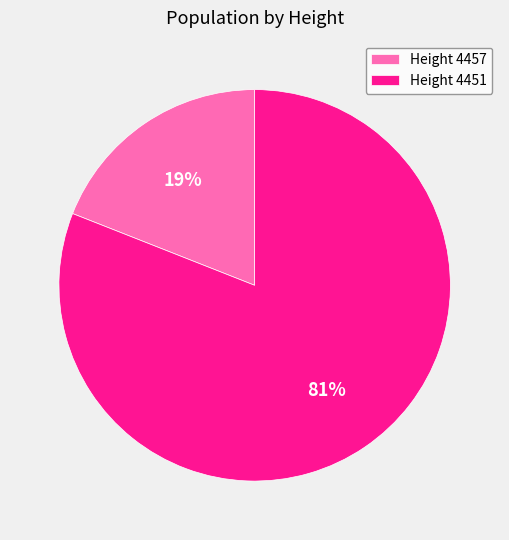

To the nearest percent, what percentage of the pie is Height 4457?

19%